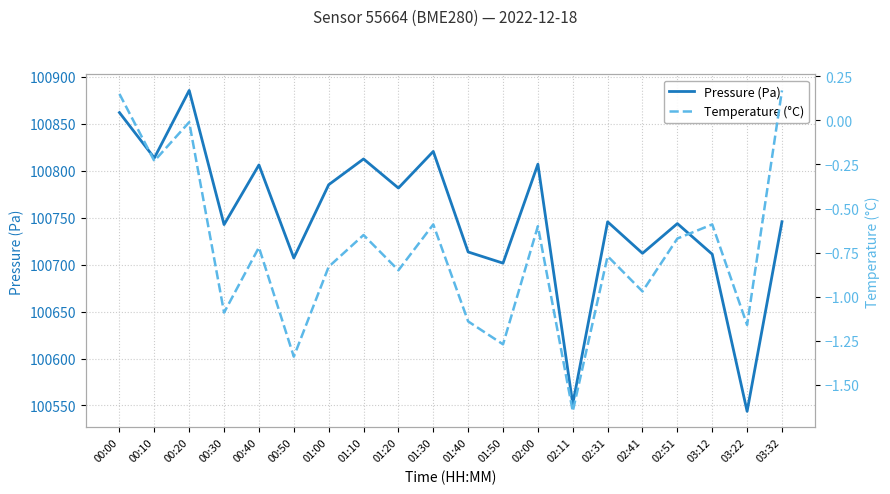

Is the value of Temperature (°C) at 00:40 greater than the value of Pressure (Pa) at 00:10?

No